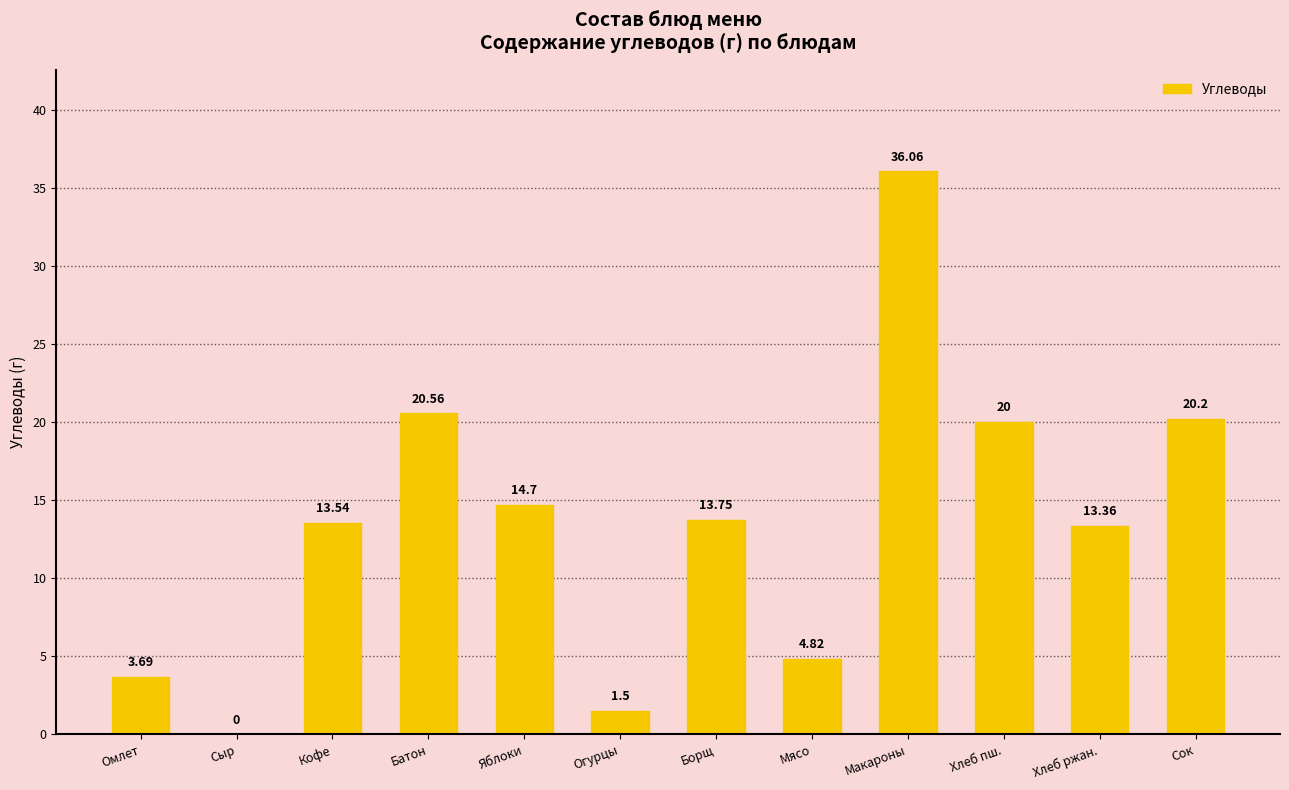

What is the ratio of the value at Сок to the value at Батон?

1.0